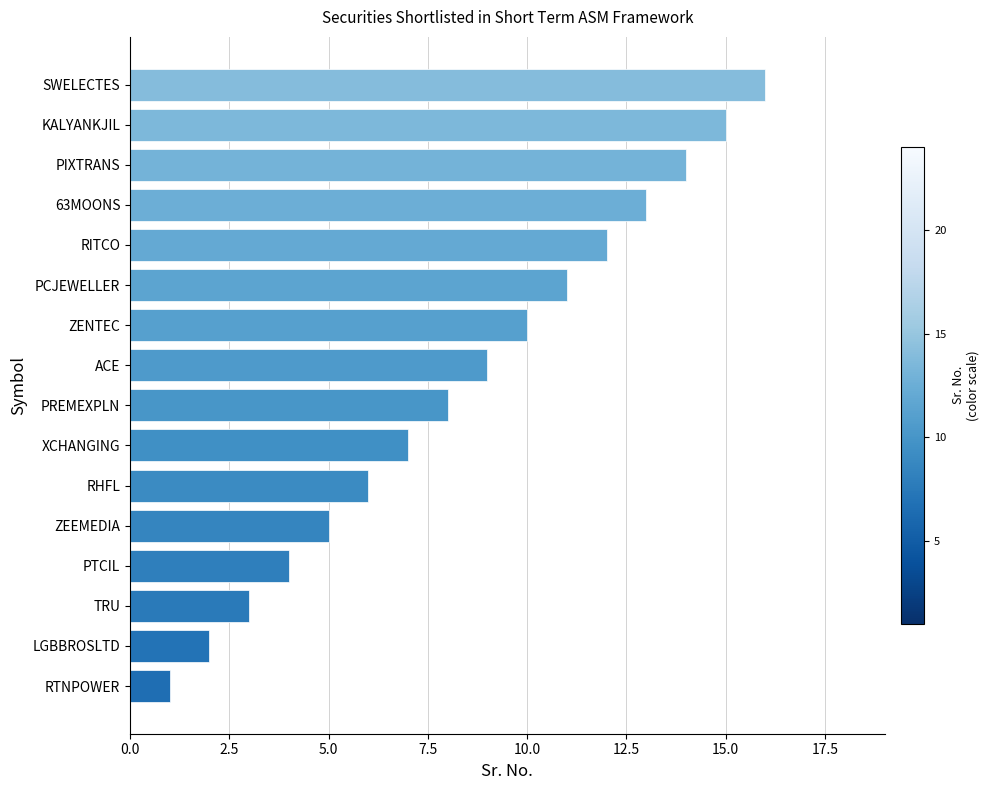

How many data points are less than 9?

8